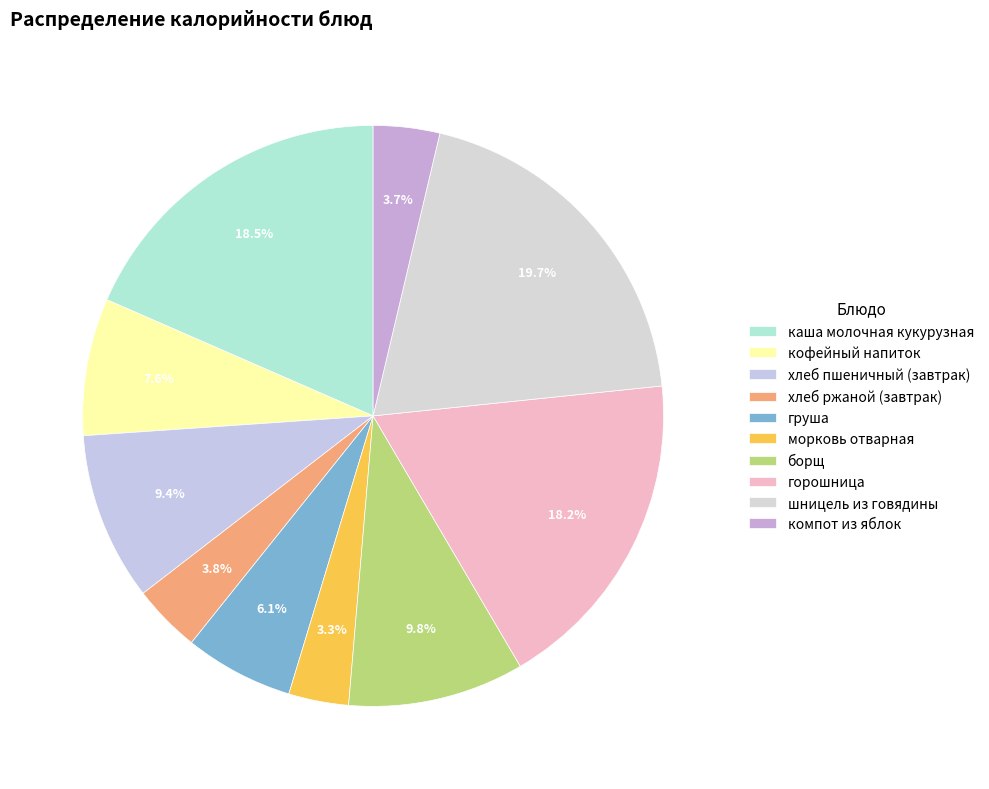

True or false: груша accounts for 6% of the total.

True